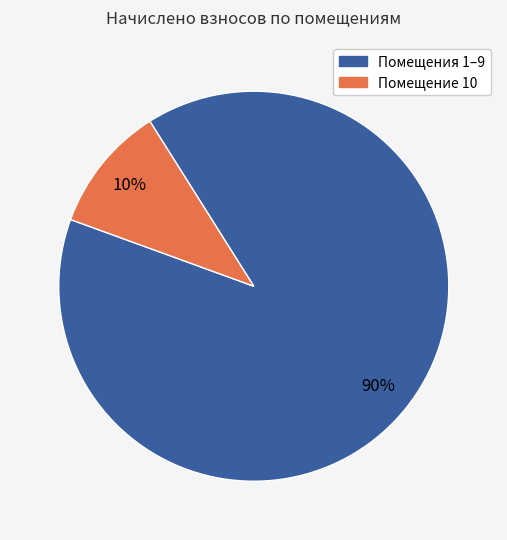

To the nearest percent, what is the average slice percentage?

50%